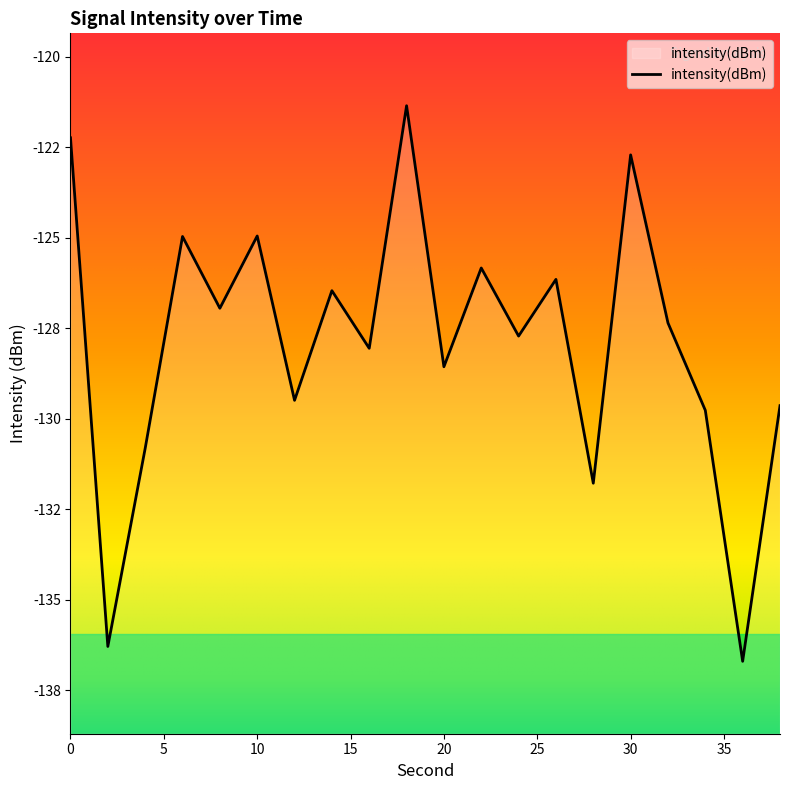

True or false: the data has more than 2 interior local peaks.

True